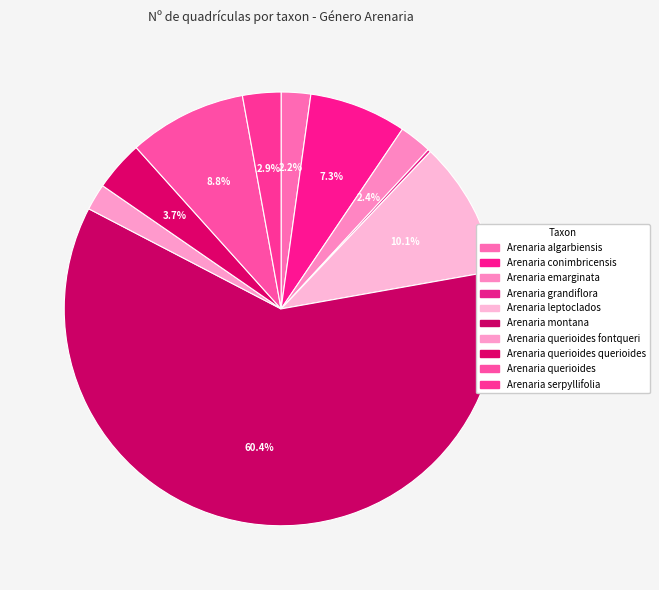

Which slice is the smallest?

Arenaria grandiflora